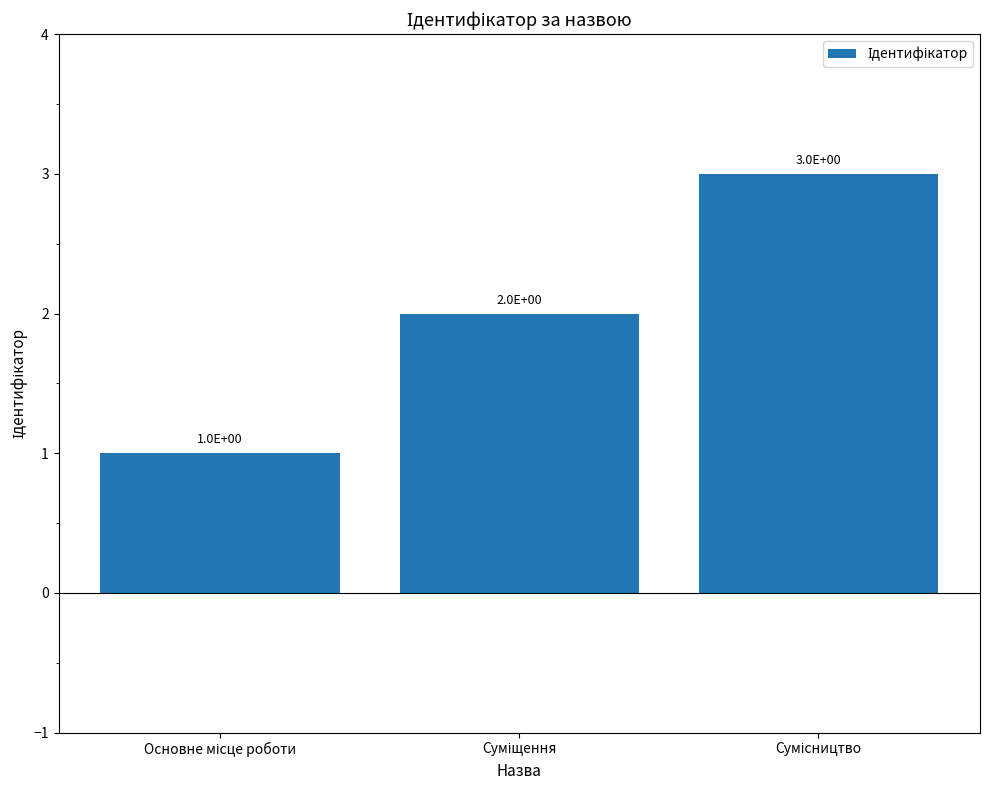

How many values are between 1 and 3?

3